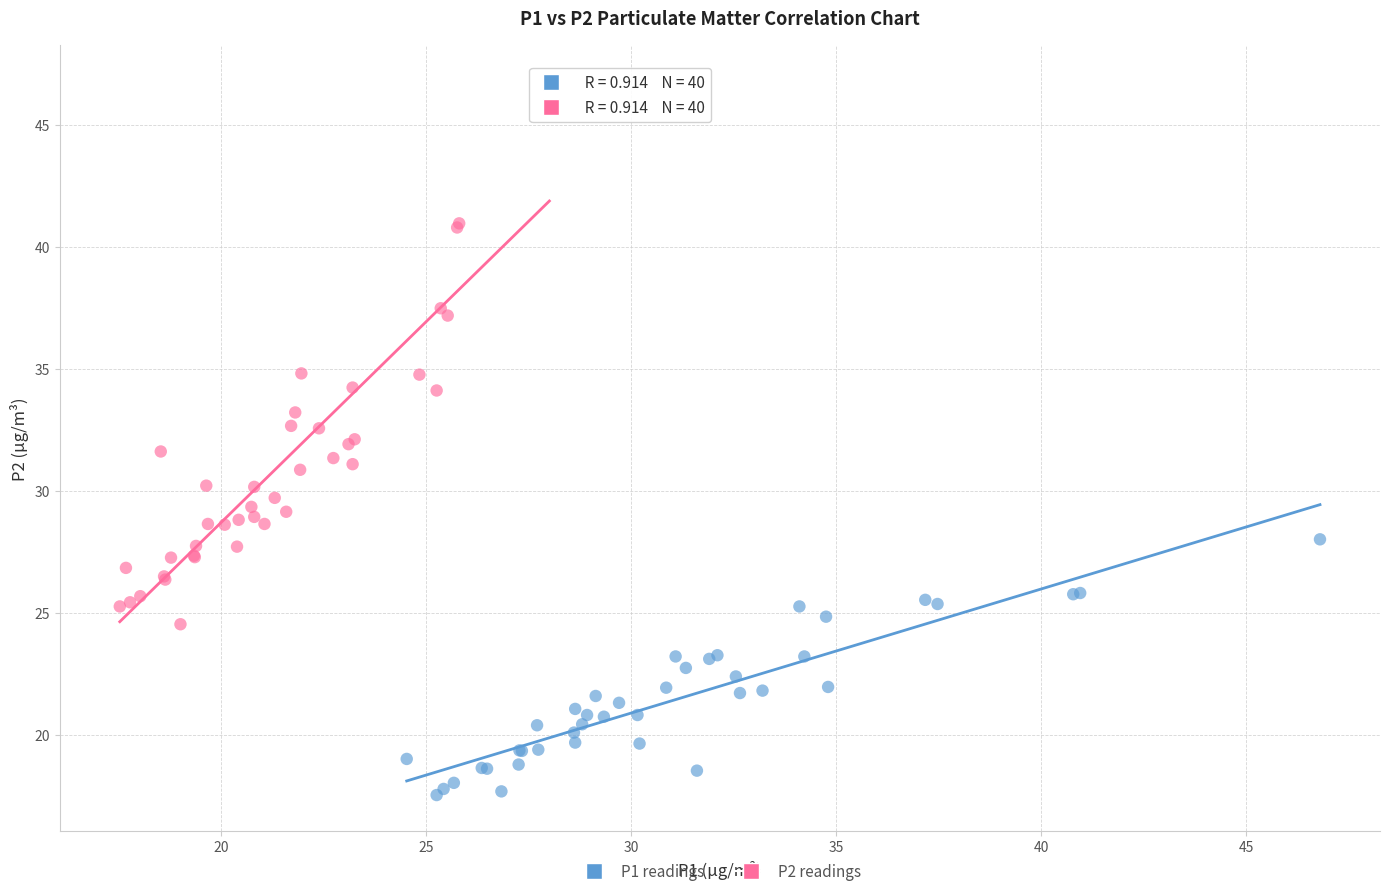

Which series has the largest Y range (max minus min)?

P2 readings